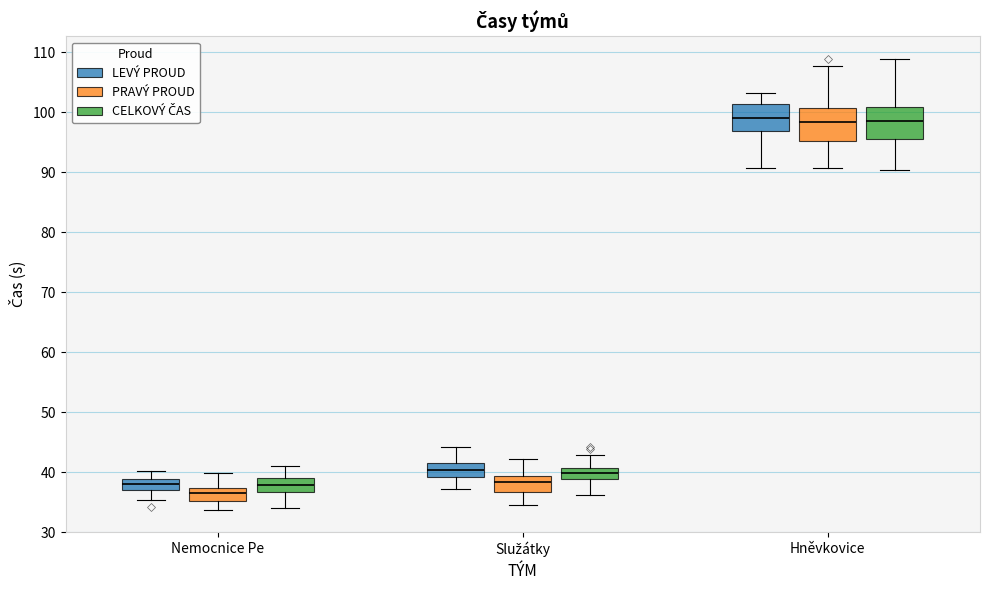

Reading left to right, read every box against the y-axis: the position of its median line, the range the box covers, and the ends of its whiskers. The values are not printed on the chart, so give them approximately, as read against the axis.

Nemocnice Pe (LEVÝ PROUD): median 38, box 37 to 39, whiskers 35 to 40
Nemocnice Pe (PRAVÝ PROUD): median 36, box 35 to 37, whiskers 34 to 40
Nemocnice Pe (CELKOVÝ ČAS): median 38, box 37 to 39, whiskers 34 to 41
Služátky (LEVÝ PROUD): median 40, box 39 to 41, whiskers 37 to 44
Služátky (PRAVÝ PROUD): median 38, box 37 to 39, whiskers 35 to 42
Služátky (CELKOVÝ ČAS): median 40, box 39 to 41, whiskers 36 to 43
Hněvkovice (LEVÝ PROUD): median 99, box 97 to 101, whiskers 91 to 103
Hněvkovice (PRAVÝ PROUD): median 98, box 95 to 101, whiskers 91 to 108
Hněvkovice (CELKOVÝ ČAS): median 99, box 95 to 101, whiskers 90 to 109